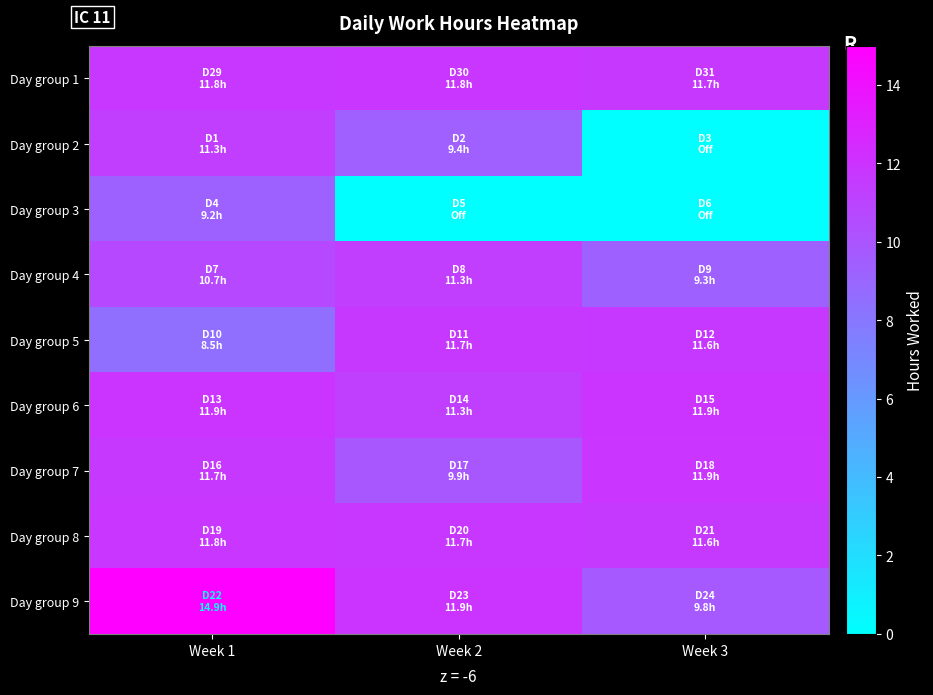

Which label corresponds to the smallest value in the chart?

Week 3